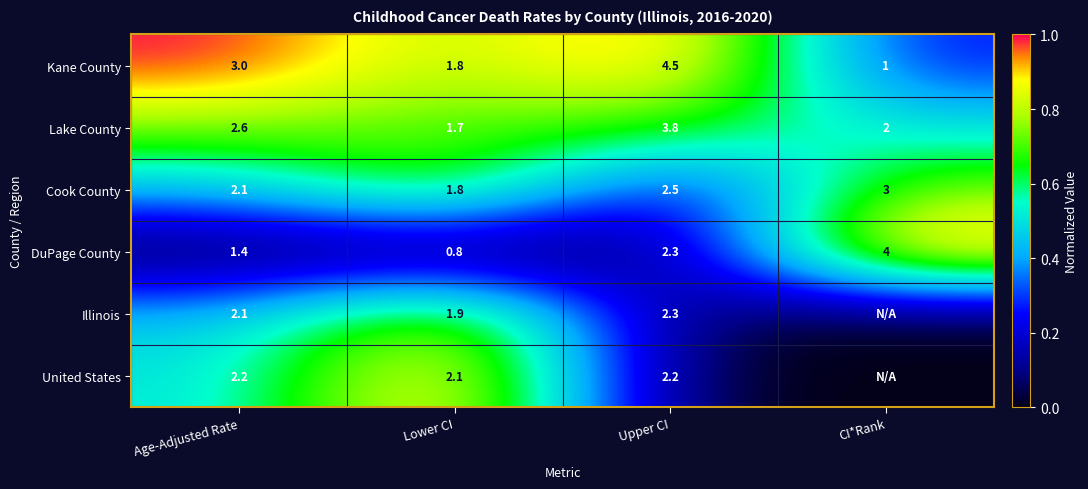

At which category does the chart reach its peak across all series?

Age-Adjusted Rate